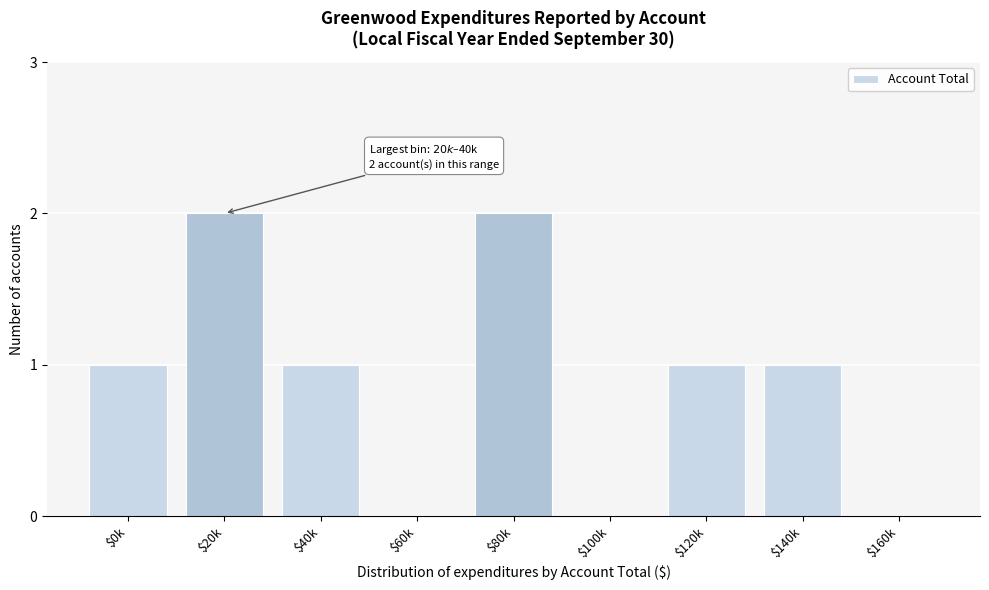

The chart shows a value of 1 at $60k. True or false?

False